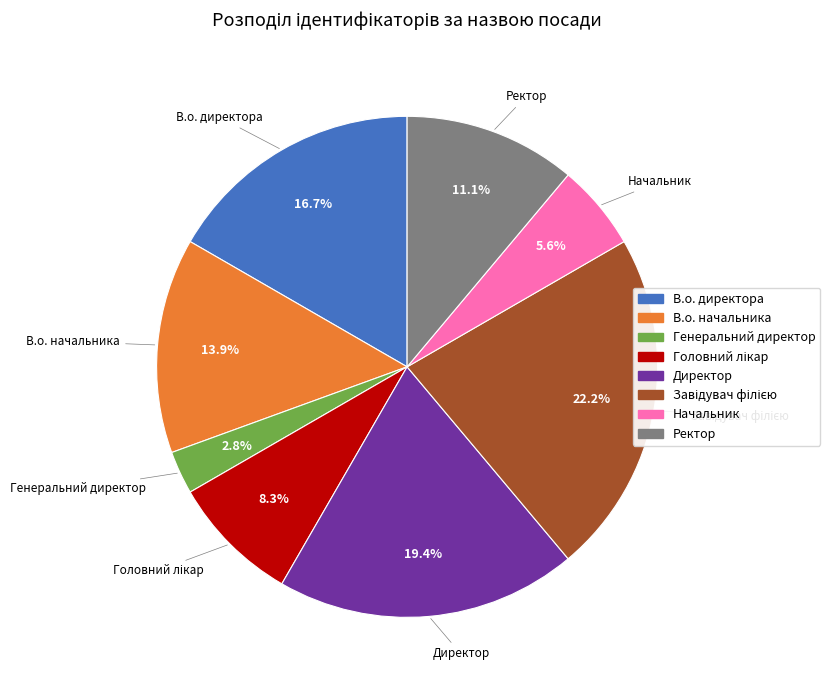

How much of the chart is everything except Генеральний директор?

97.2%